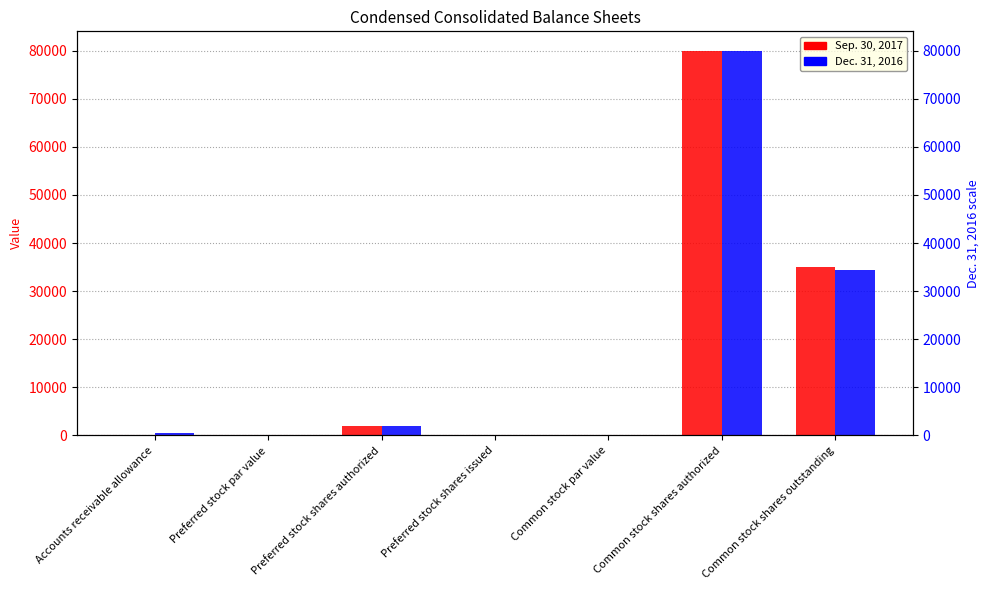

What is the difference between the Sep. 30, 2017 values at Accounts receivable allowance and Preferred stock par value?

191.0